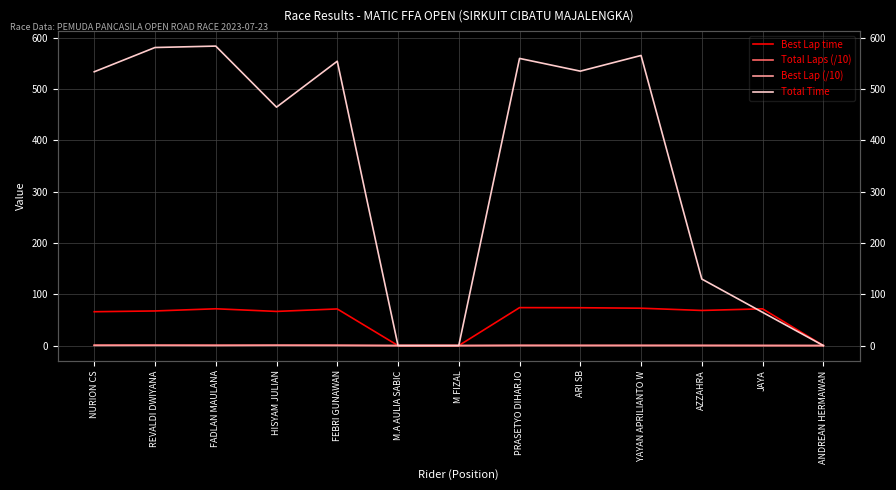

What is the value of the Total Laps (/10) point at the 3rd from the left?

0.8